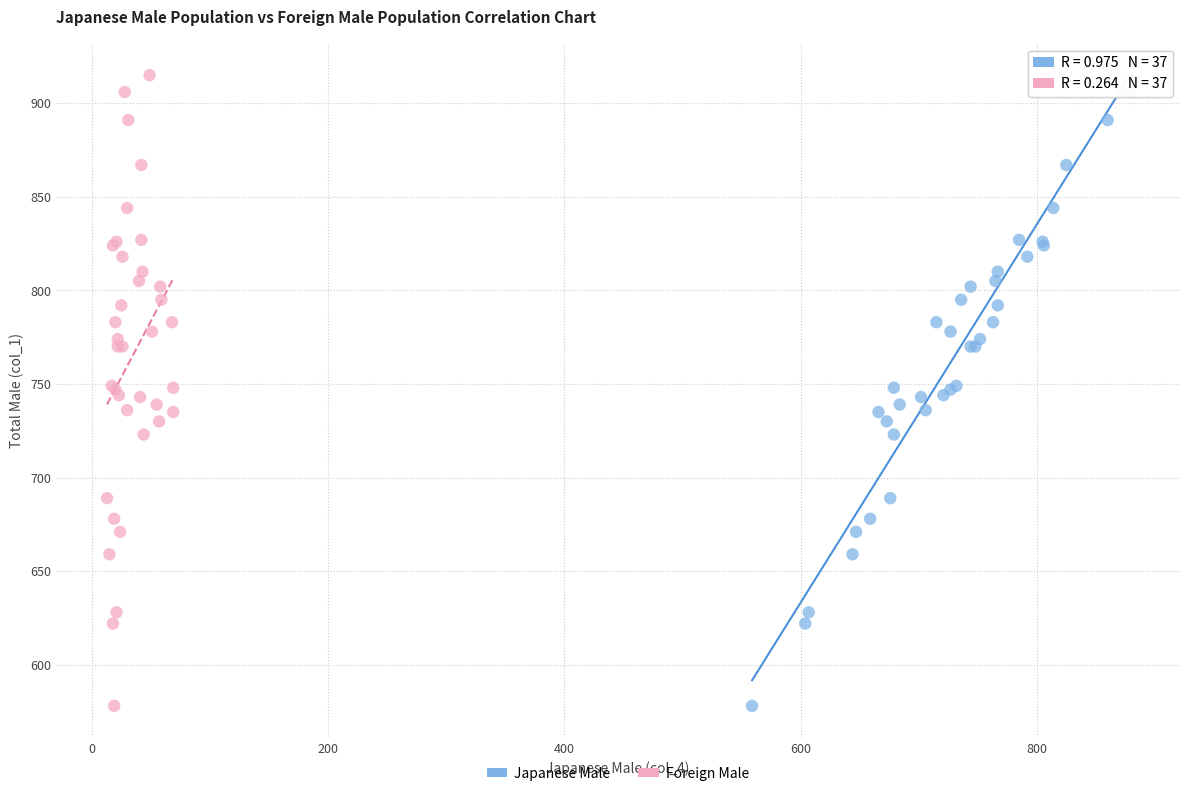

What are all the series names shown in the legend?

Japanese Male, Foreign Male